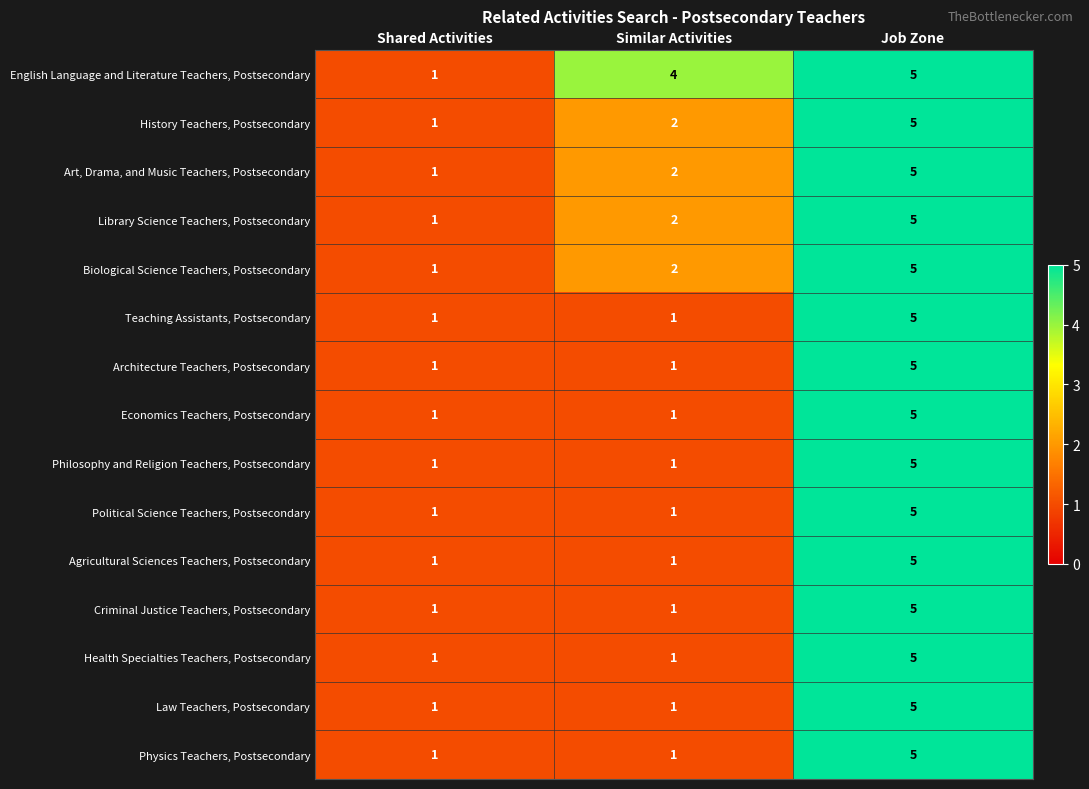

Which category has the highest value across all series?

Job Zone